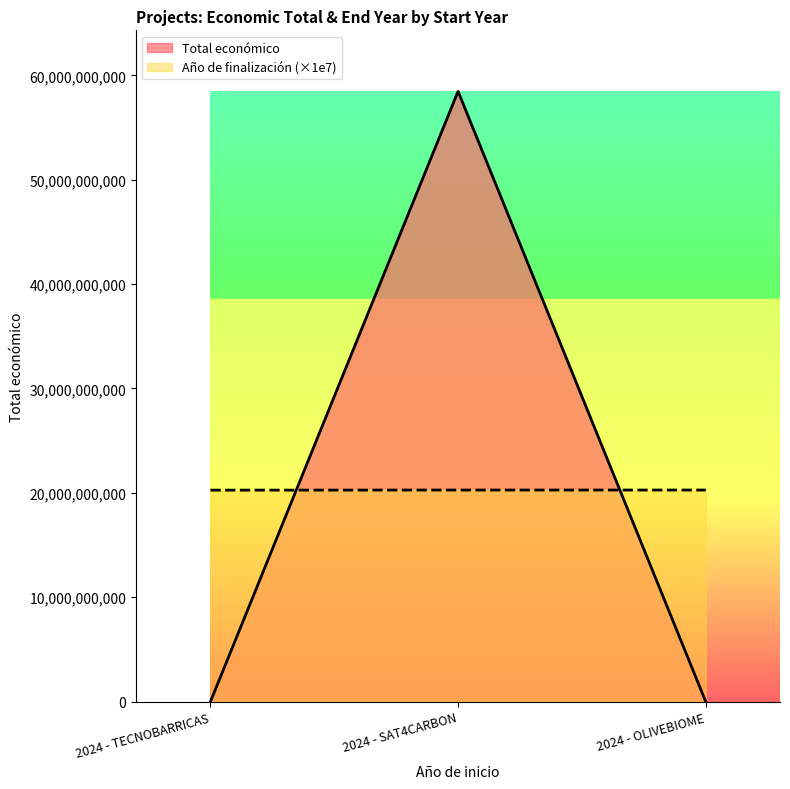

The value of Año de finalización at 2024 - OLIVEBIOME is 20270000000. True or false?

True